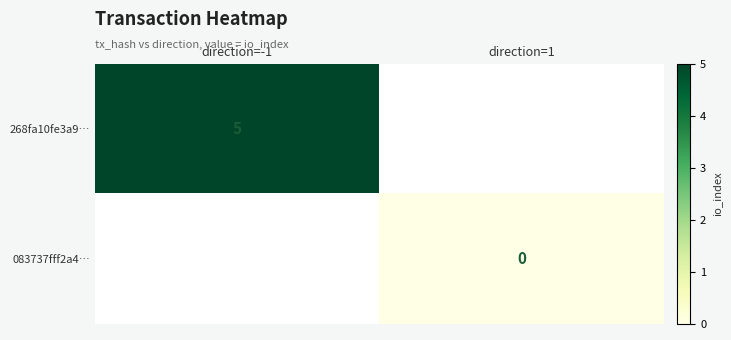

Is the value of 268fa10fe3a9… at direction=-1 greater than the value of 083737fff2a4… at direction=1?

Yes